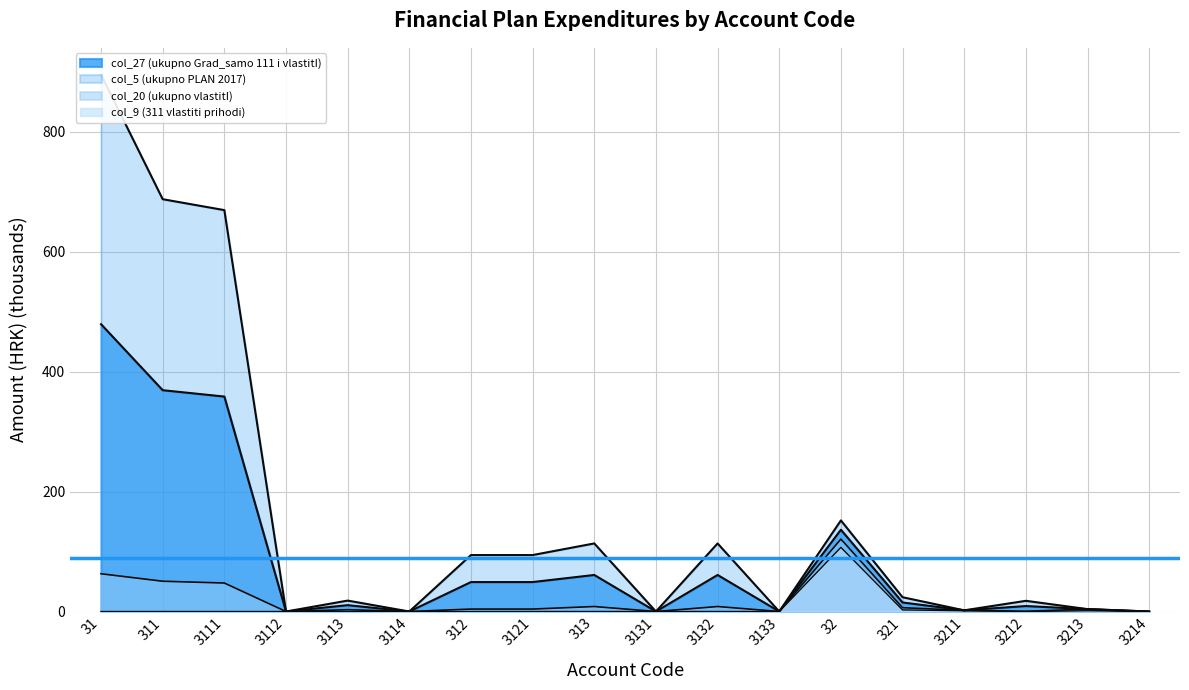

In col_27 (ukupno Grad_samo 111 i vlastitI), how many points are higher than both neighbors (excluding endpoints)?

5